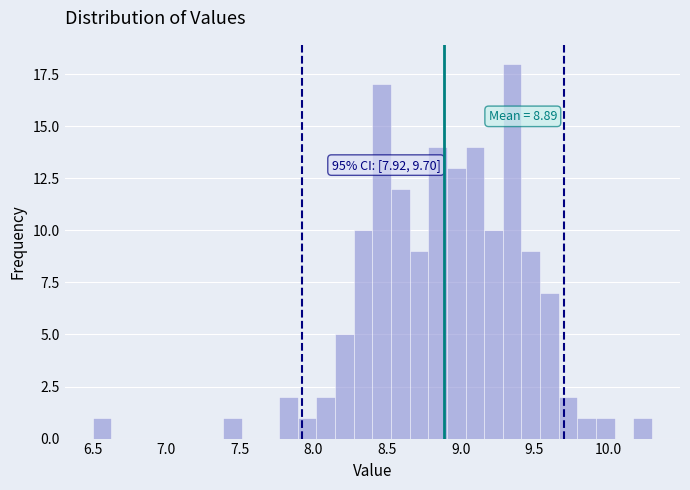

Read against the x-axis, roughly where is the centre of the tallest bar?

9.35